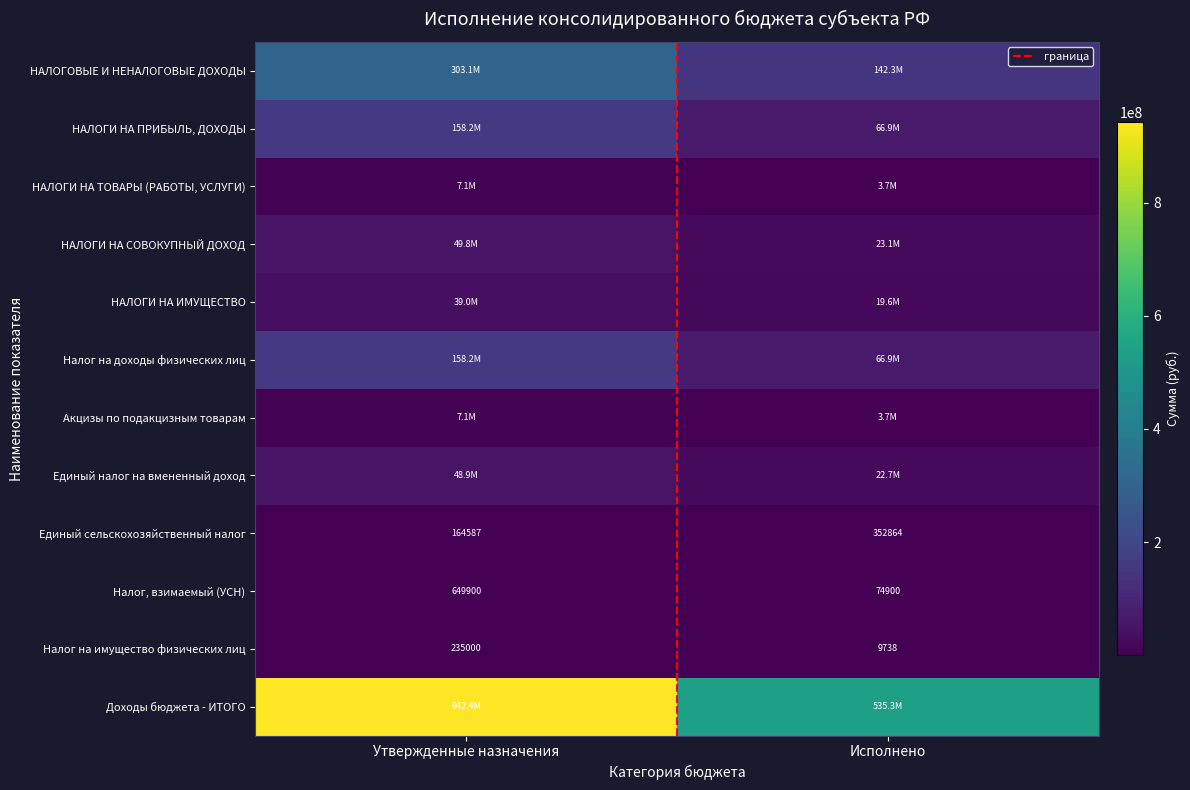

True or false: Налог, взимаемый (УСН) has a value of 934266.5 at Утвержденные назначения.

False